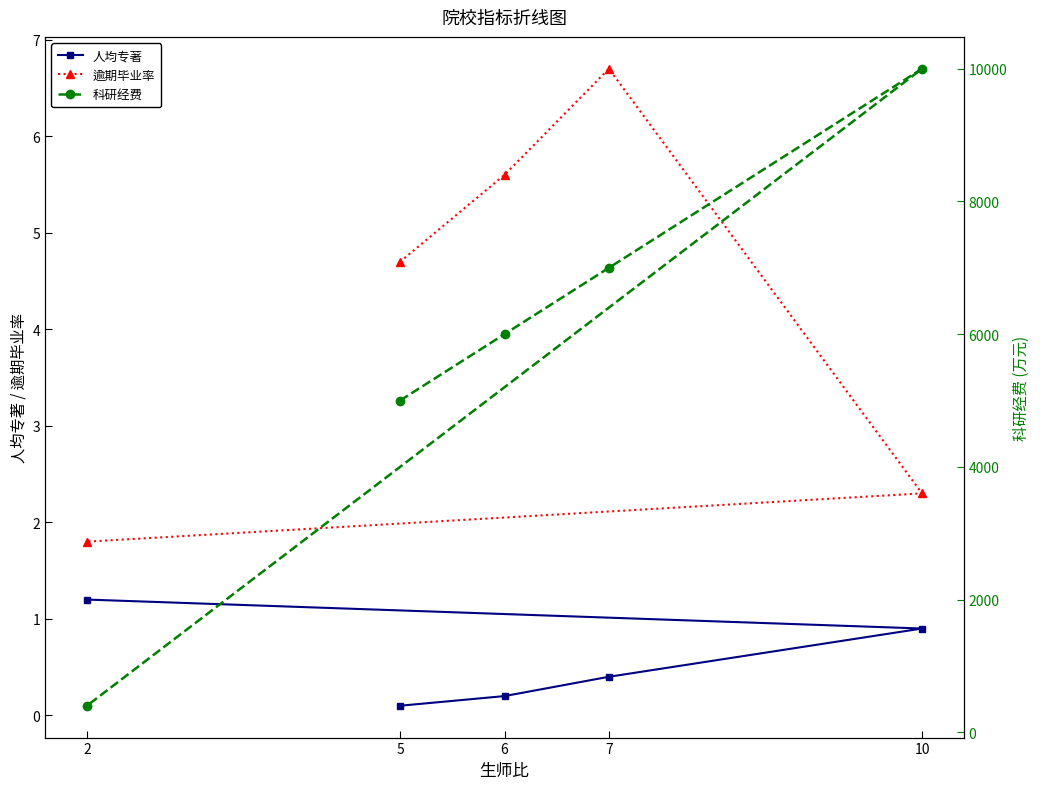

What is the lowest value of the 人均专著 series?

0.1